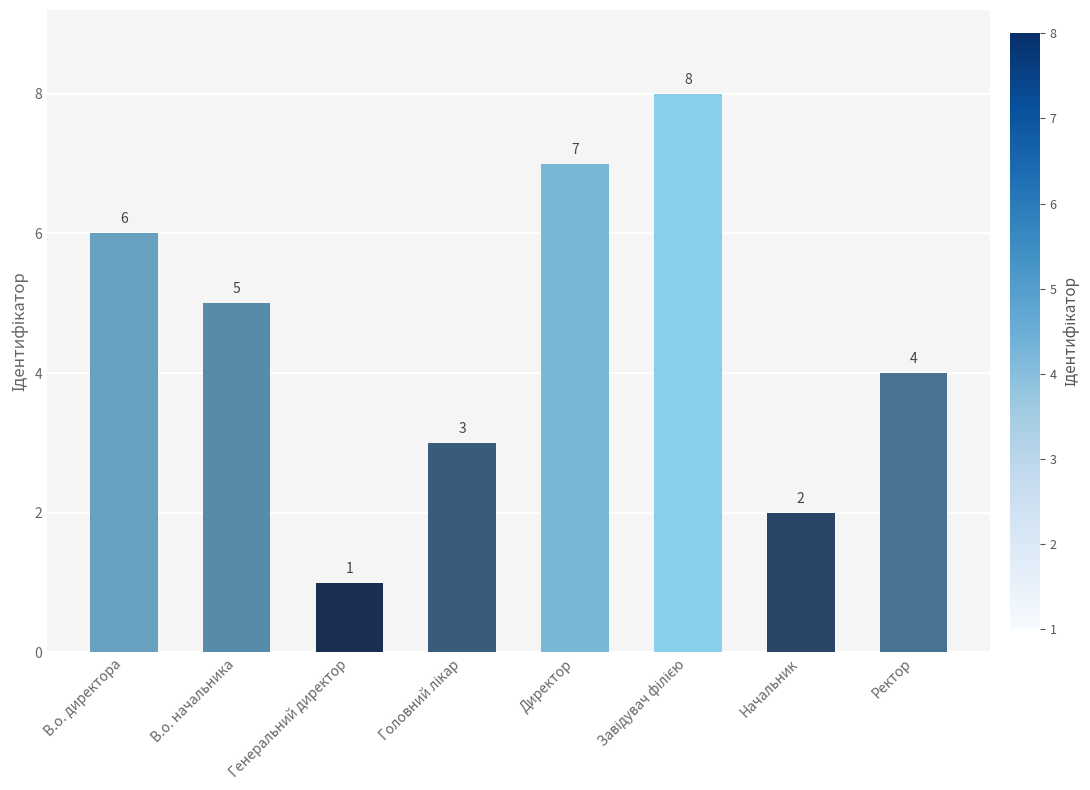

Read the value at Директор.

7